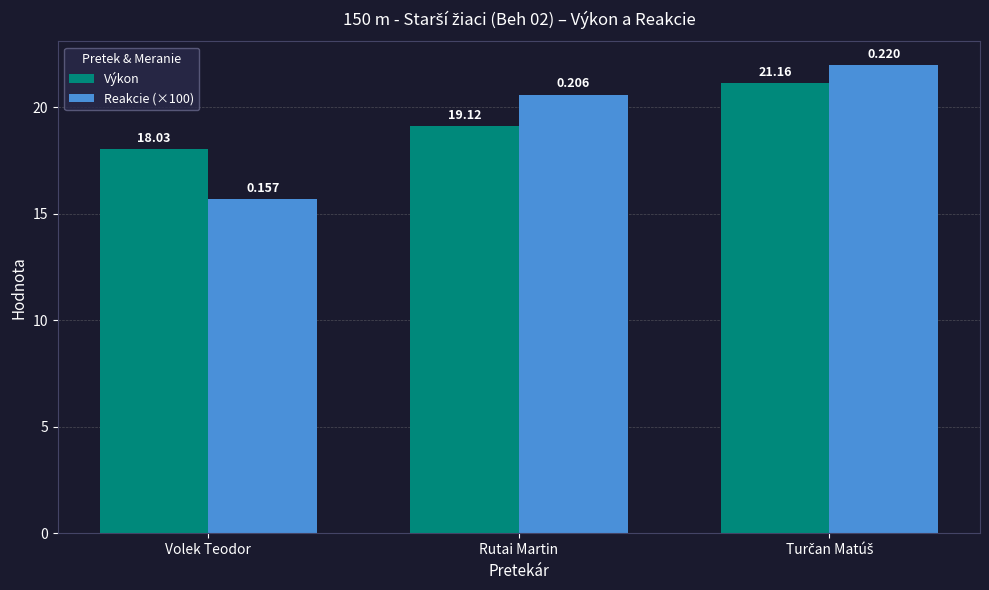

Count the number of data series in this chart.

2